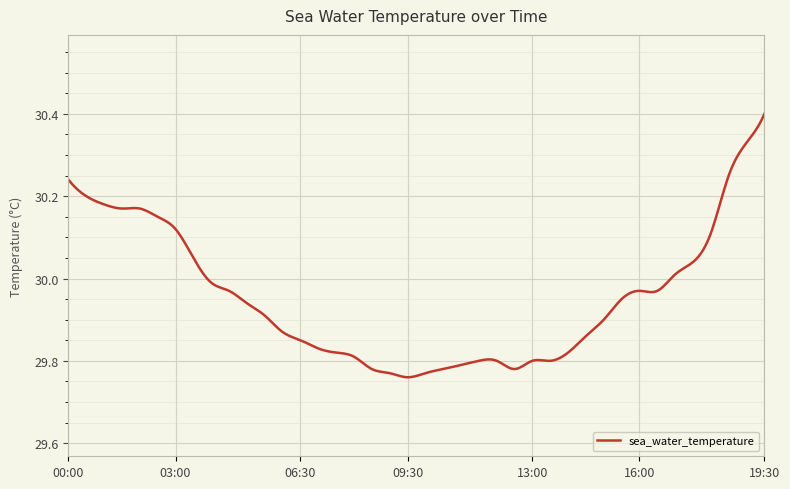

What is the difference between the maximum and minimum values?

0.6